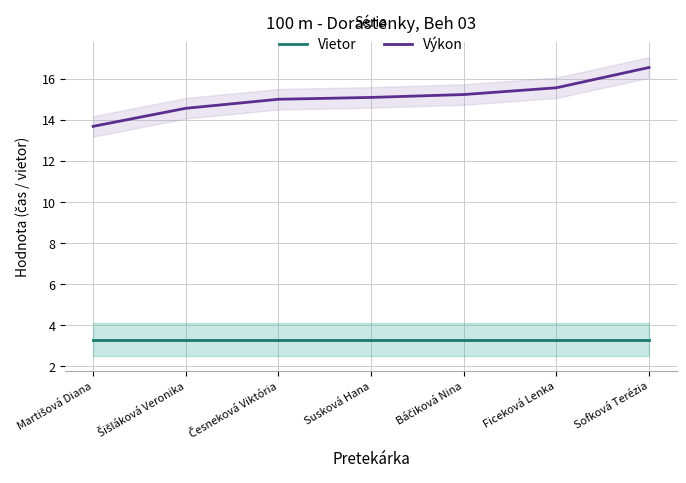

What is the difference between the maximum and second lowest values in the Výkon series?

2.0